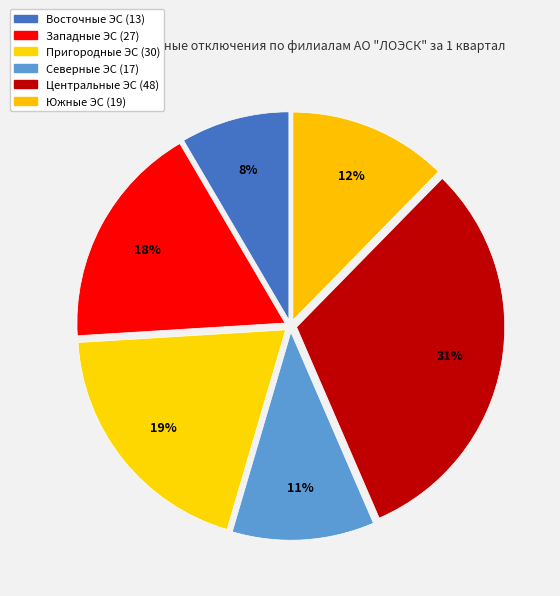

Approximately how many times larger is the value at Пригородные ЭС compared to Восточные ЭС?

2.3